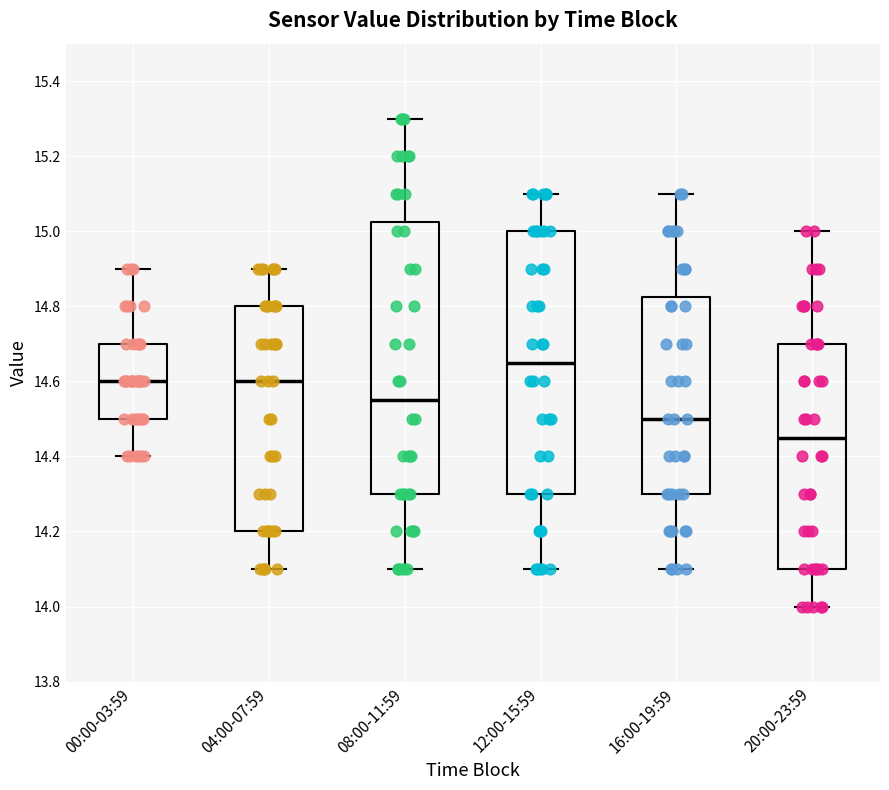

Reading left to right, transcribe this box plot: for each box, give where its median line is, the range the box spans, and where its two whiskers end, as read against the y-axis. The values are not printed on the chart, so give them approximately, as read against the axis.

00:00-03:59: median 14.60, box 14.50 to 14.70, whiskers 14.40 to 14.90
04:00-07:59: median 14.60, box 14.20 to 14.80, whiskers 14.10 to 14.90
08:00-11:59: median 14.56, box 14.30 to 15.02, whiskers 14.10 to 15.30
12:00-15:59: median 14.66, box 14.30 to 15.00, whiskers 14.10 to 15.10
16:00-19:59: median 14.50, box 14.30 to 14.82, whiskers 14.10 to 15.10
20:00-23:59: median 14.46, box 14.10 to 14.70, whiskers 14.00 to 15.00